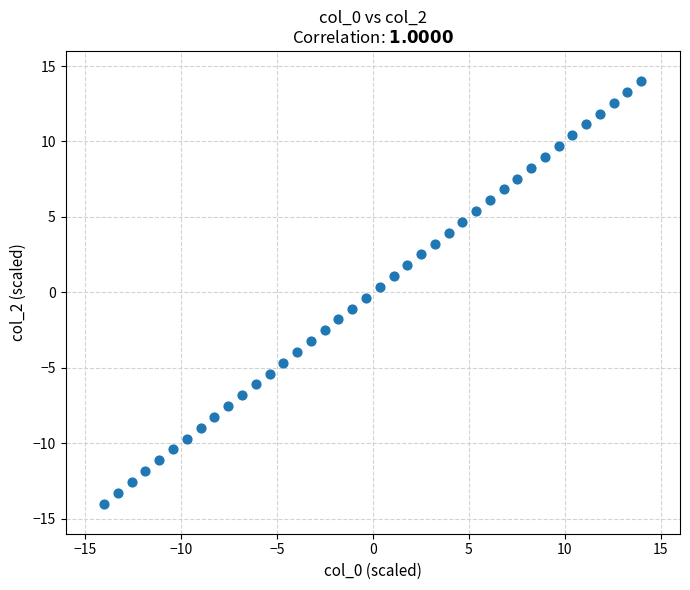

What is the range of Y values (max minus min)?

28.0